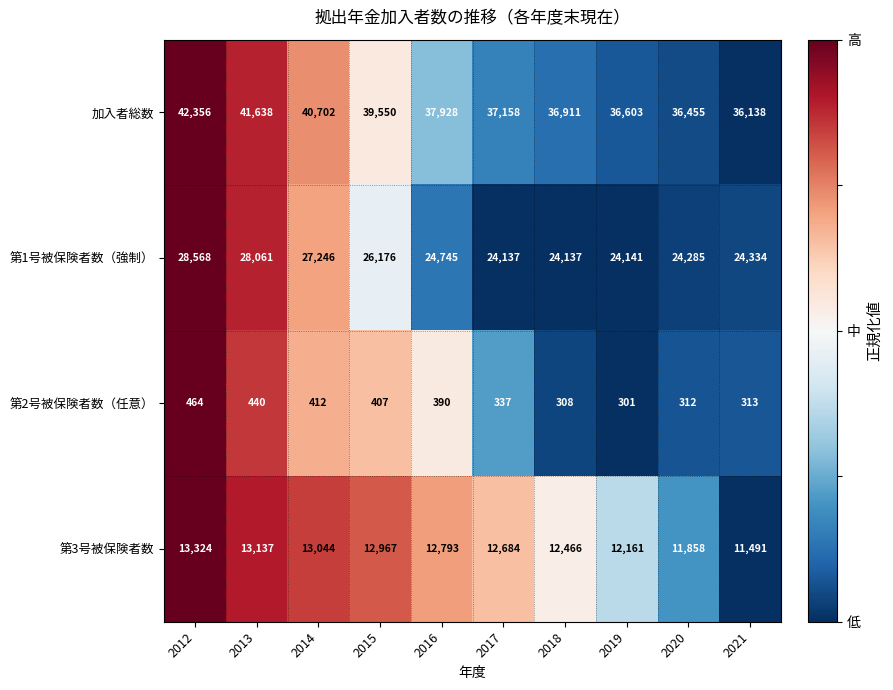

Between 2013 and 2015, which series saw the biggest shift?

加入者総数